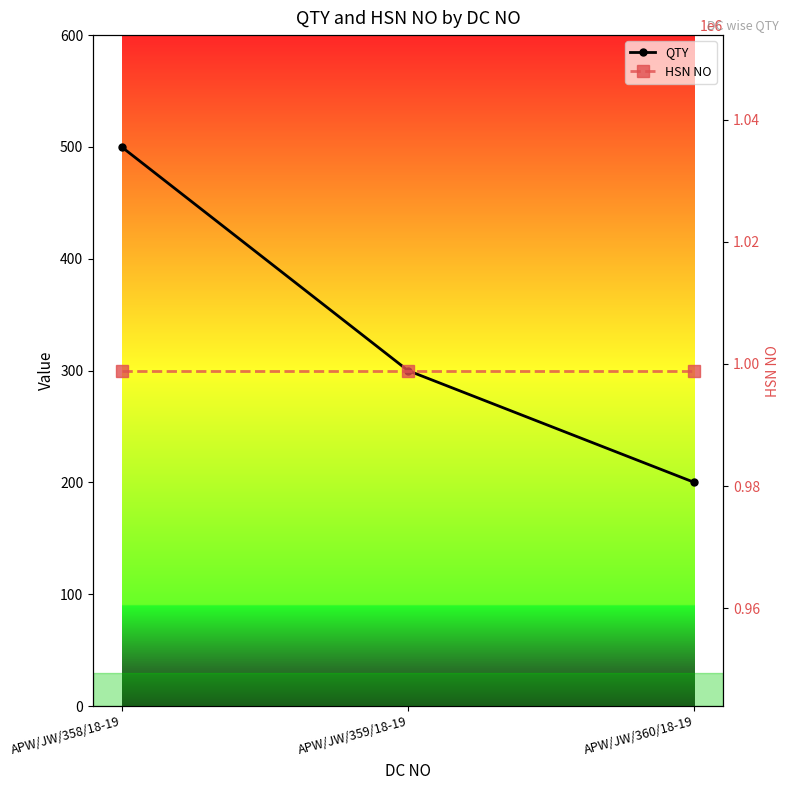

True or false: HSN NO has a value of 250243 at APW/JW/359/18-19.

False